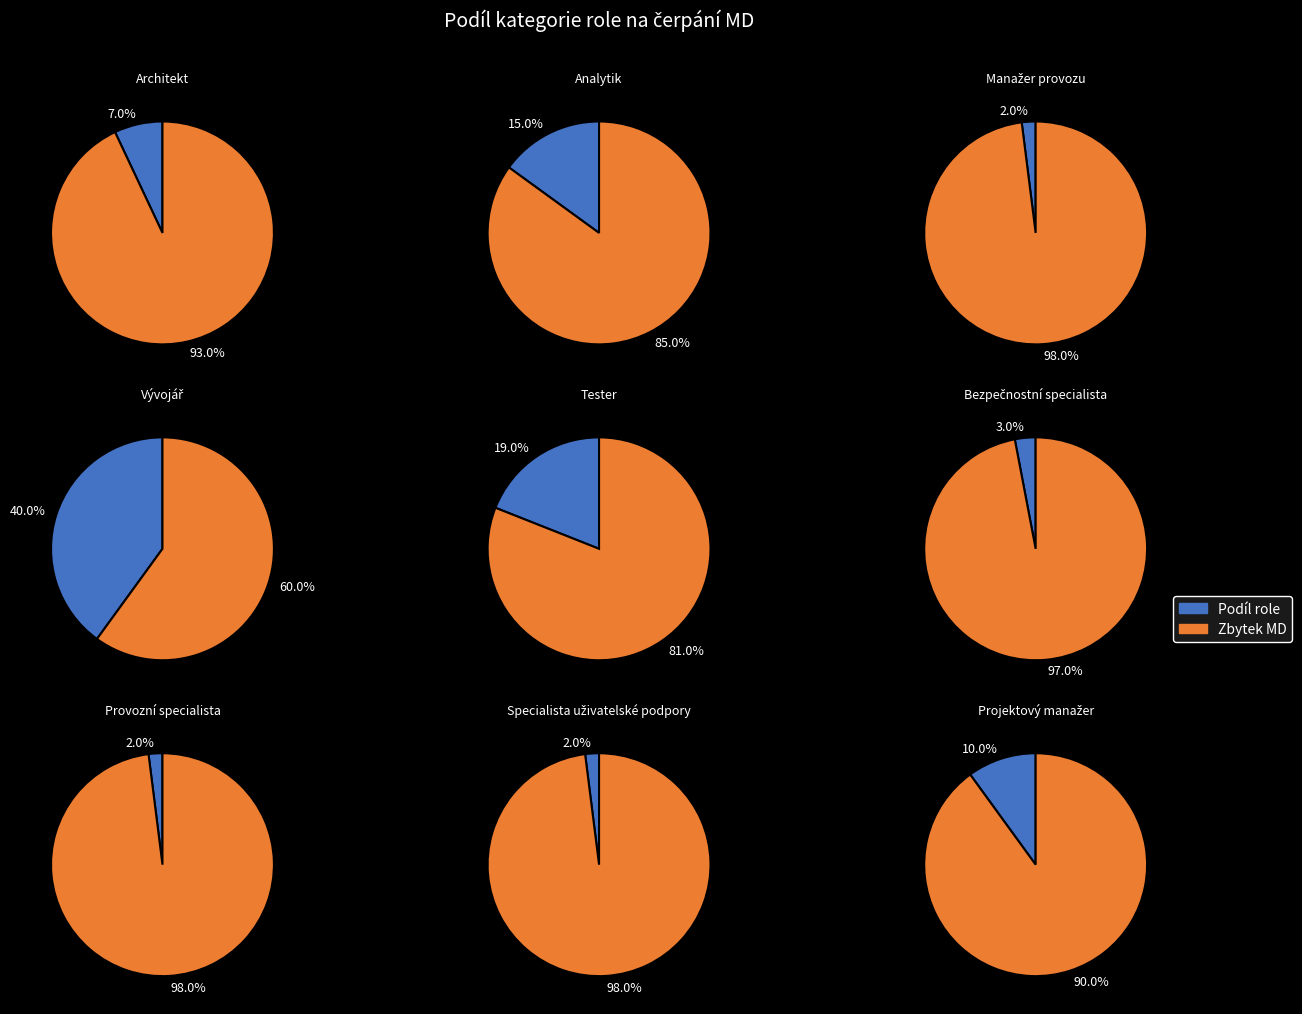

What is the total percentage of Analytik and Provozní specialista?

17.0%